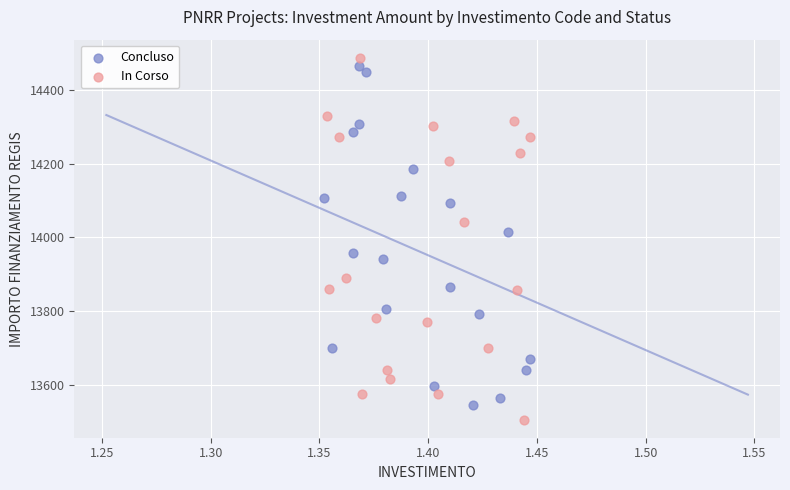

Which series reaches the maximum Y coordinate?

In Corso